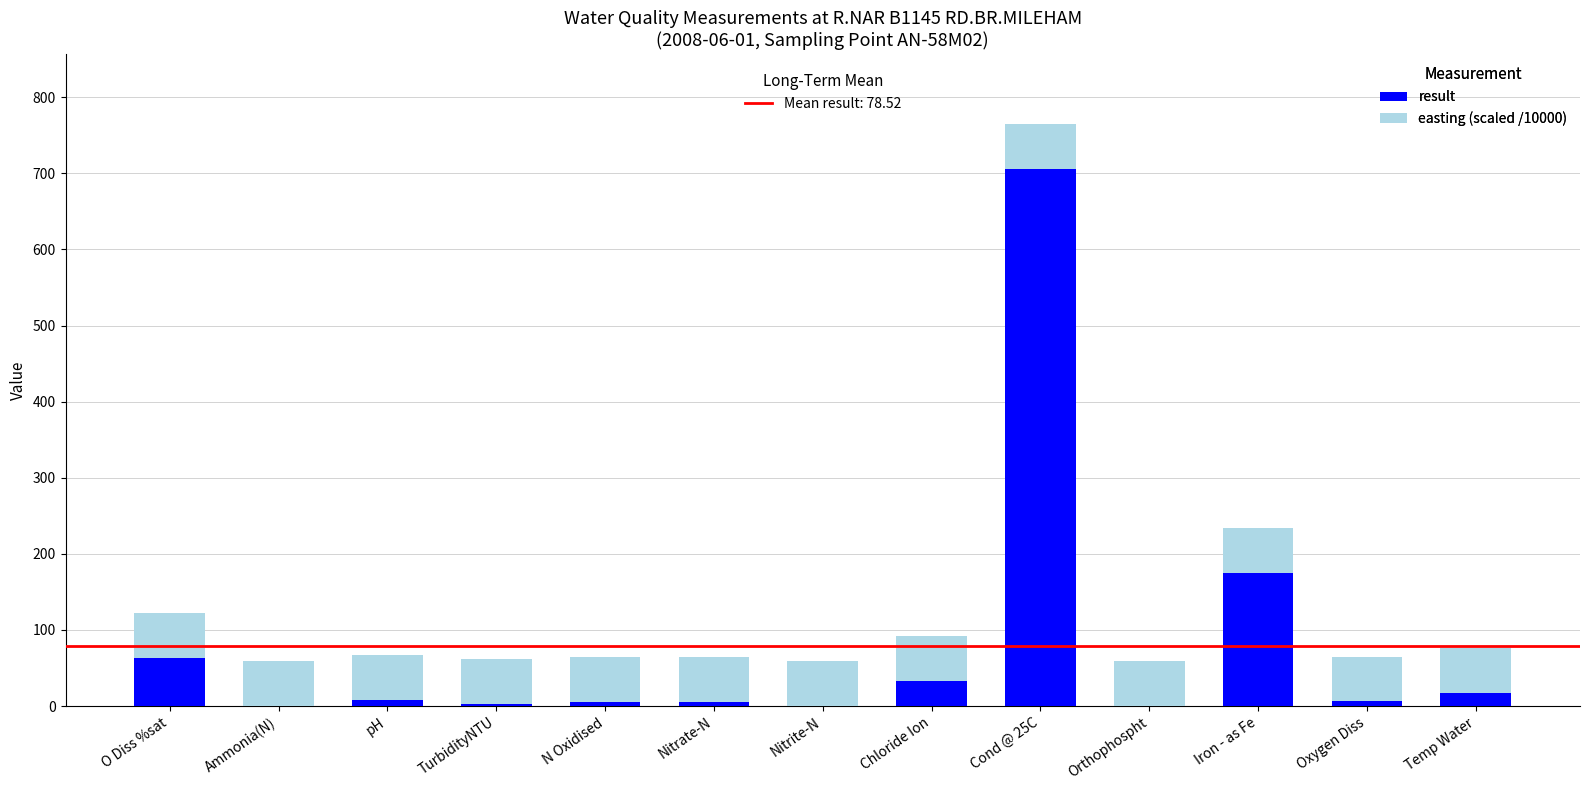

At which category is the sum across all series the highest?

Cond @ 25C